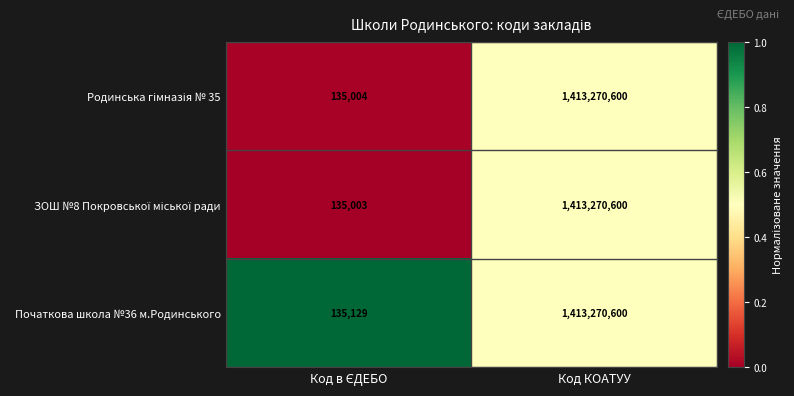

What is the greatest value displayed?

1413270600